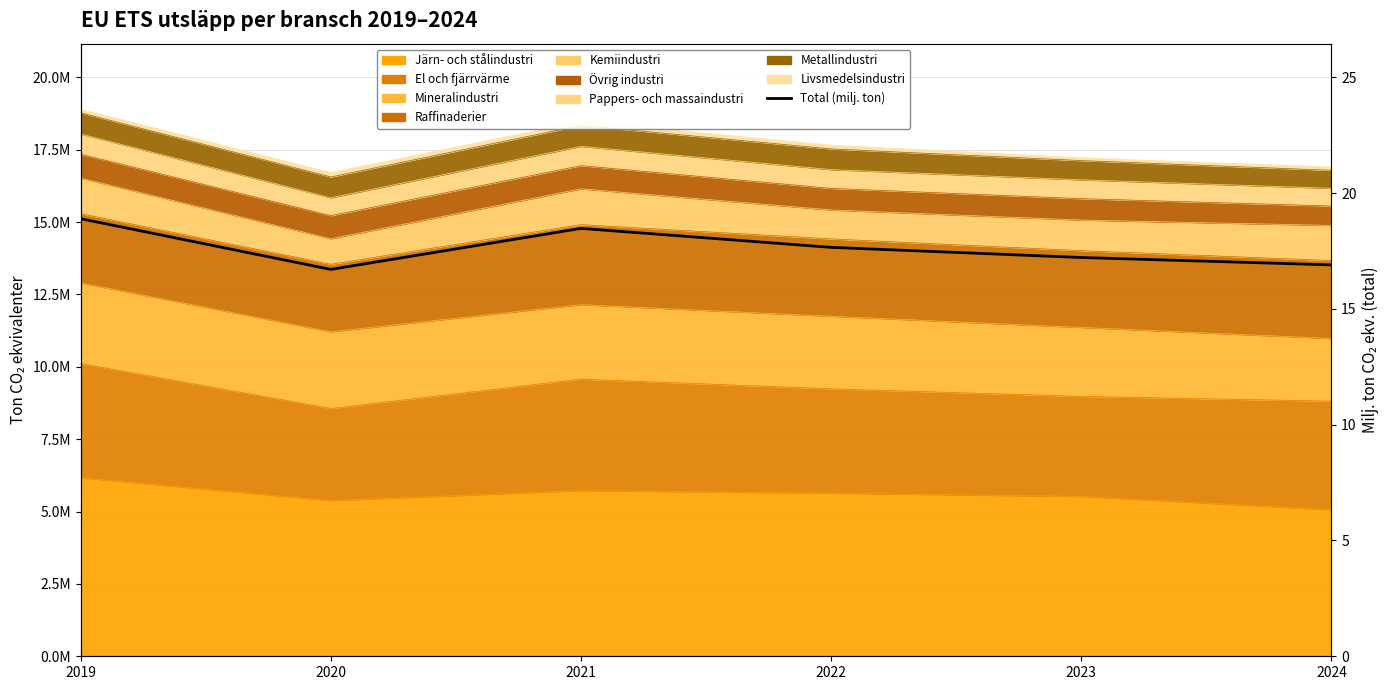

True or false: there are more than 2 points higher than both neighbors.

False